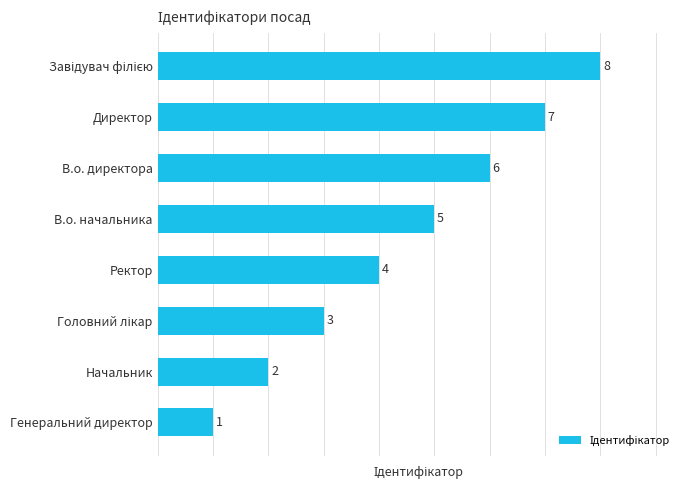

What is the difference between the maximum and minimum values?

7